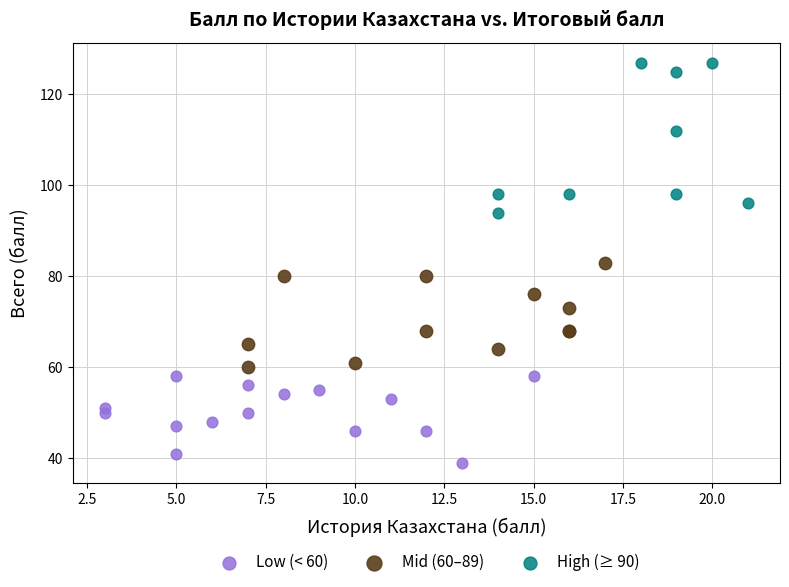

Which series contains the lowest Y value?

Low (< 60)